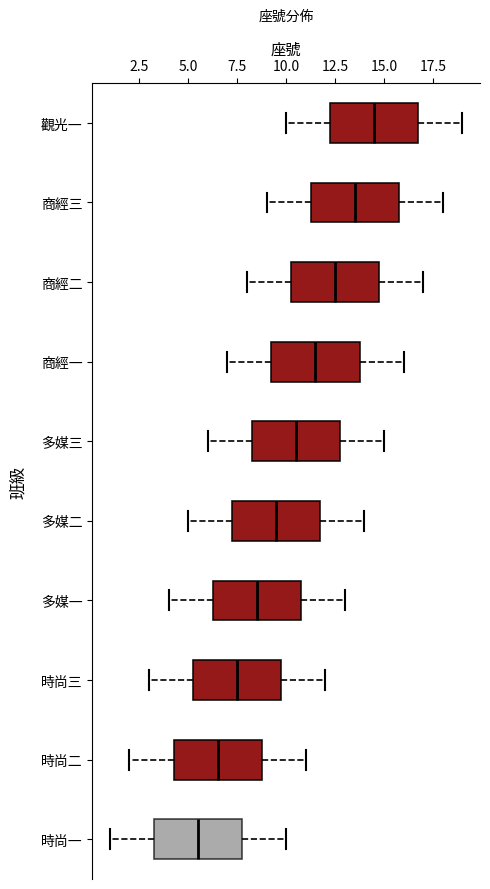

Reading bottom to top, read every box against the x-axis: the position of its median line, the range the box covers, and the ends of its whiskers. The values are not printed on the chart, so give them approximately, as read against the axis.

時尚一: median 5.5, box 3.5 to 8.0, whiskers 1.0 to 10.0
時尚二: median 6.5, box 4.5 to 9.0, whiskers 2.0 to 11.0
時尚三: median 7.5, box 5.5 to 10.0, whiskers 3.0 to 12.0
多媒一: median 8.5, box 6.5 to 11.0, whiskers 4.0 to 13.0
多媒二: median 9.5, box 7.5 to 12.0, whiskers 5.0 to 14.0
多媒三: median 10.5, box 8.5 to 13.0, whiskers 6.0 to 15.0
商經一: median 11.5, box 9.5 to 14.0, whiskers 7.0 to 16.0
商經二: median 12.5, box 10.5 to 15.0, whiskers 8.0 to 17.0
商經三: median 13.5, box 11.5 to 16.0, whiskers 9.0 to 18.0
觀光一: median 14.5, box 12.5 to 17.0, whiskers 10.0 to 19.0